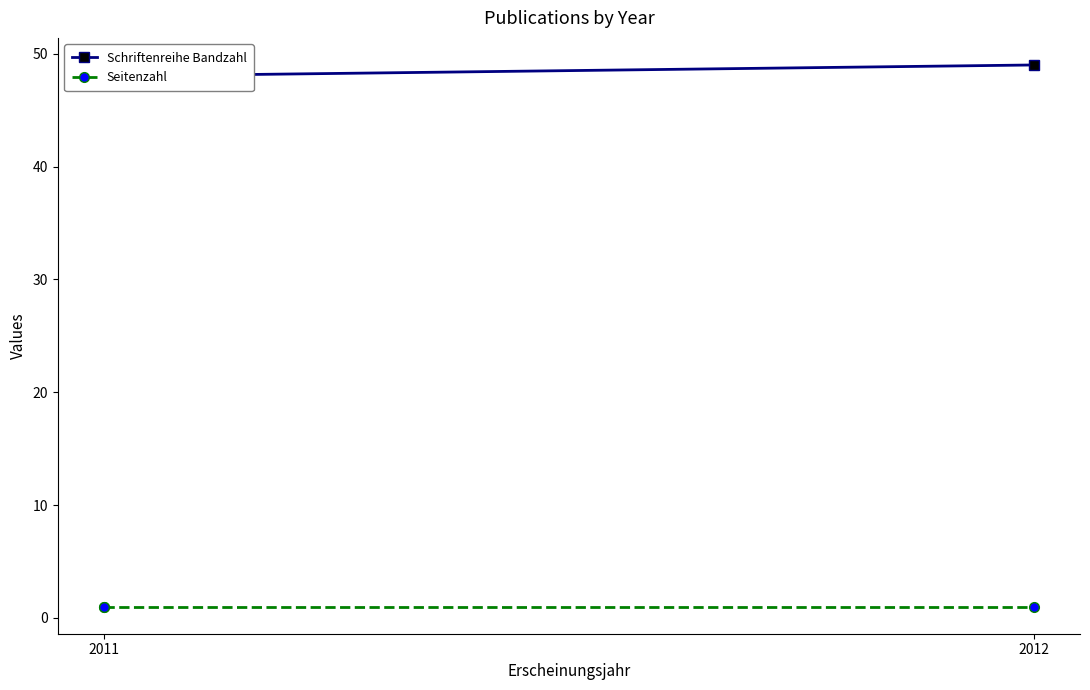

Which series has the widest spread of values?

Schriftenreihe Bandzahl